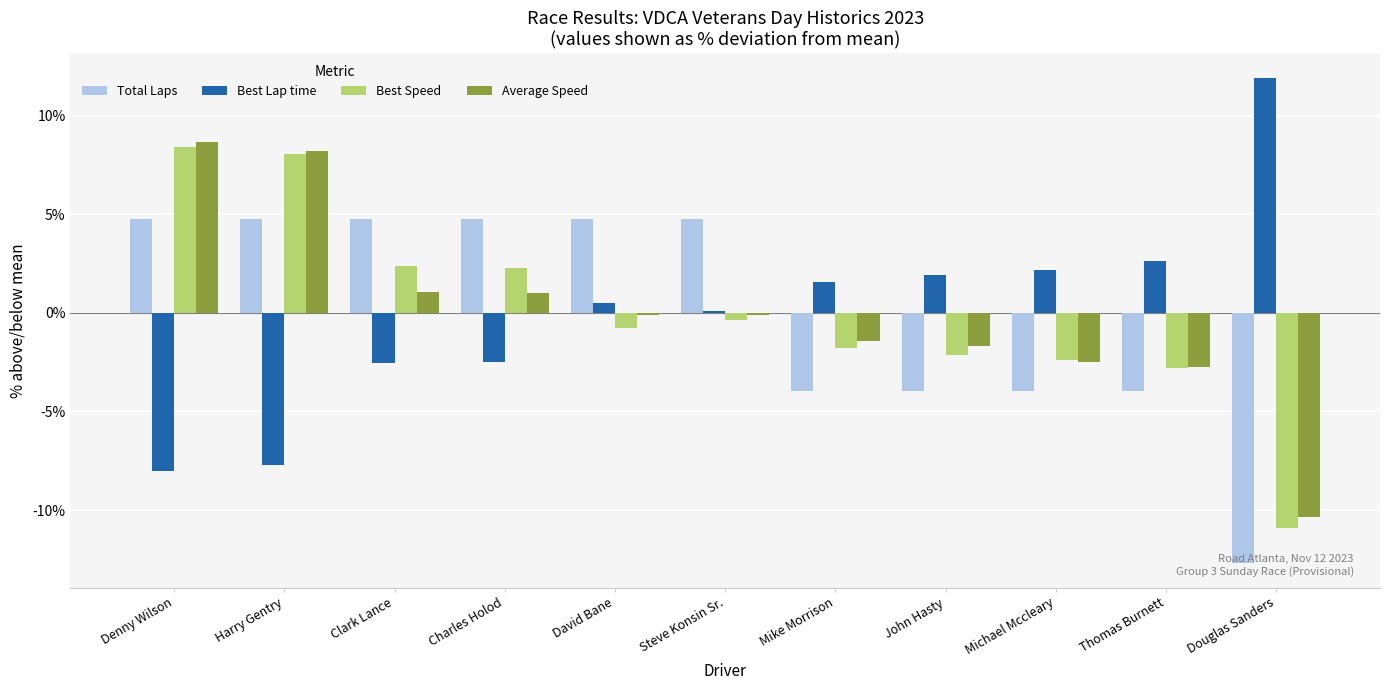

What is the difference between the second highest and second lowest values in the Best Lap time series?

10.3